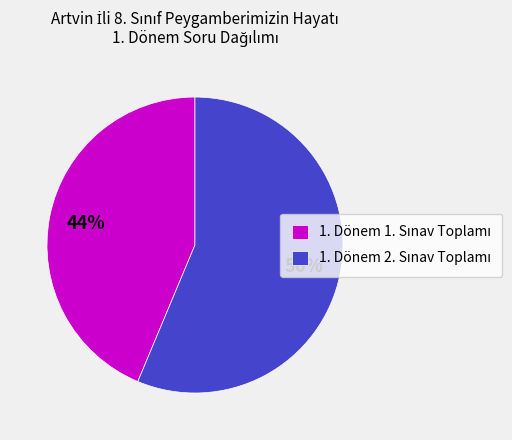

To the nearest percent, what is the average slice percentage?

50%